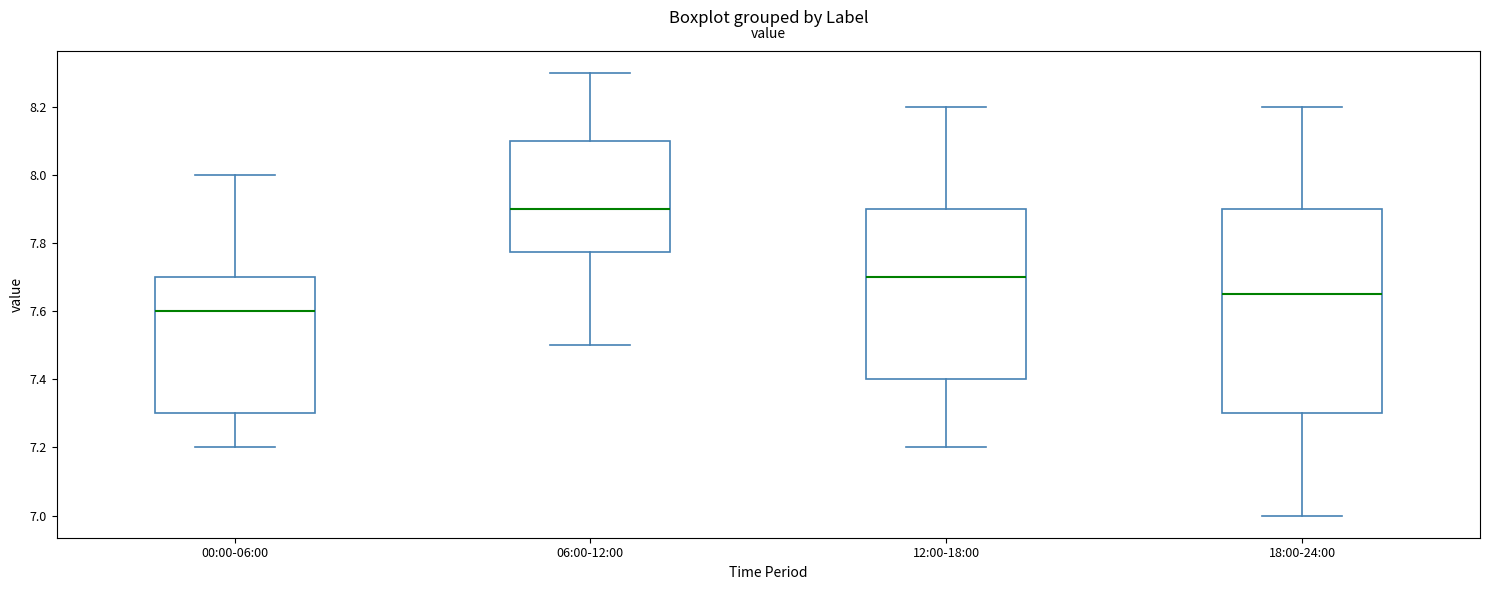

Reading left to right, read every box against the y-axis: the position of its median line, the range the box covers, and the ends of its whiskers. The values are not printed on the chart, so give them approximately, as read against the axis.

00:00-06:00: median 7.60, box 7.30 to 7.70, whiskers 7.20 to 8.00
06:00-12:00: median 7.90, box 7.78 to 8.10, whiskers 7.50 to 8.30
12:00-18:00: median 7.70, box 7.40 to 7.90, whiskers 7.20 to 8.20
18:00-24:00: median 7.66, box 7.30 to 7.90, whiskers 7.00 to 8.20